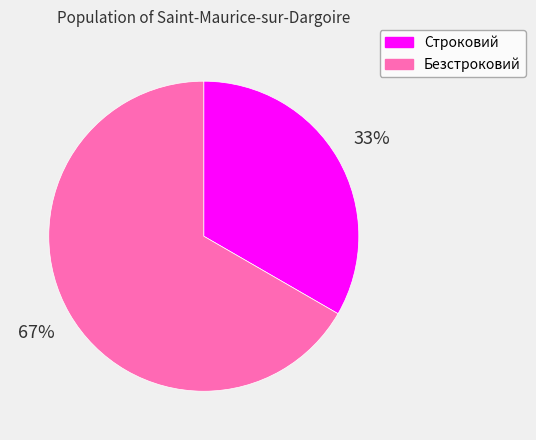

Which has a higher value, Строковий or Безстроковий?

Безстроковий